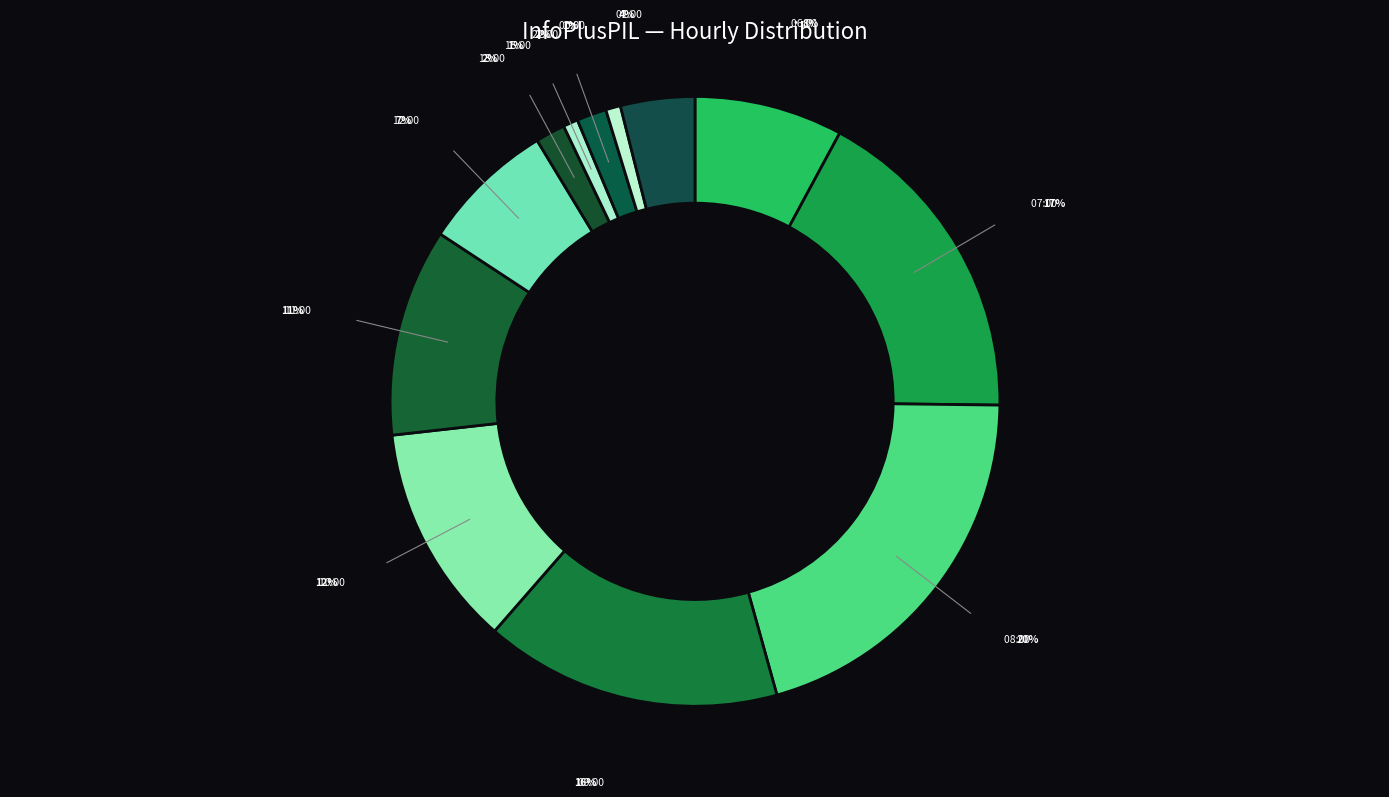

To the nearest percent, what portion does 11:00 represent?

11%